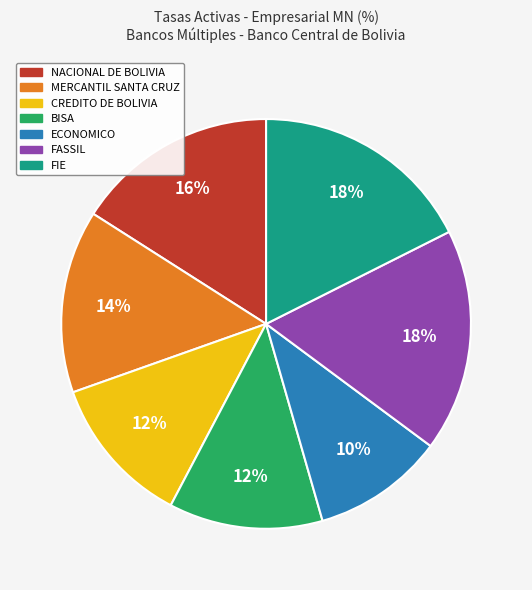

Count the number of slices in the pie.

7